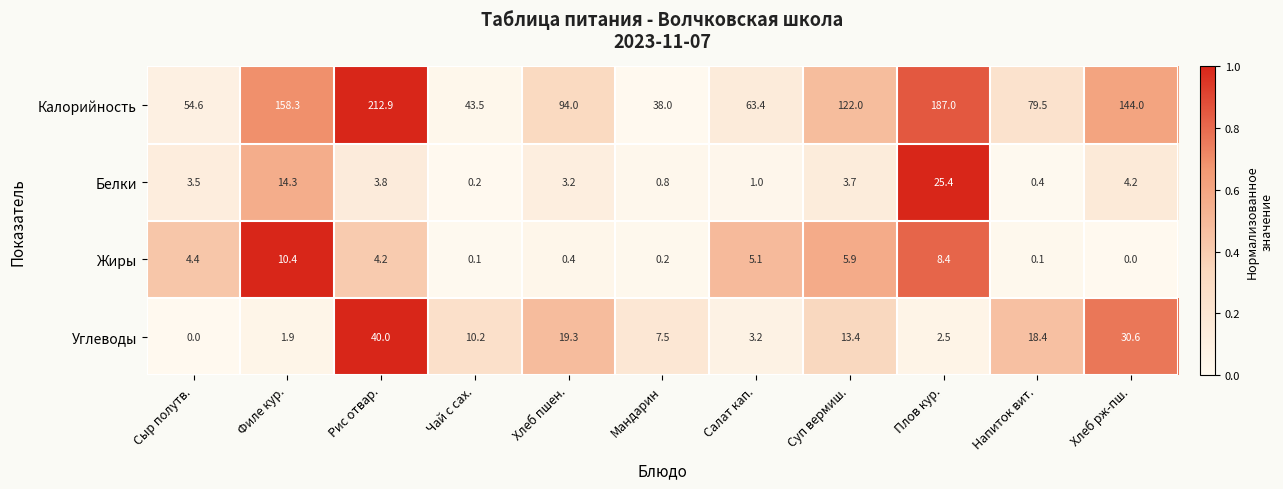

Between Мандарин and Хлеб рж-пш., which series saw the biggest shift?

Калорийность